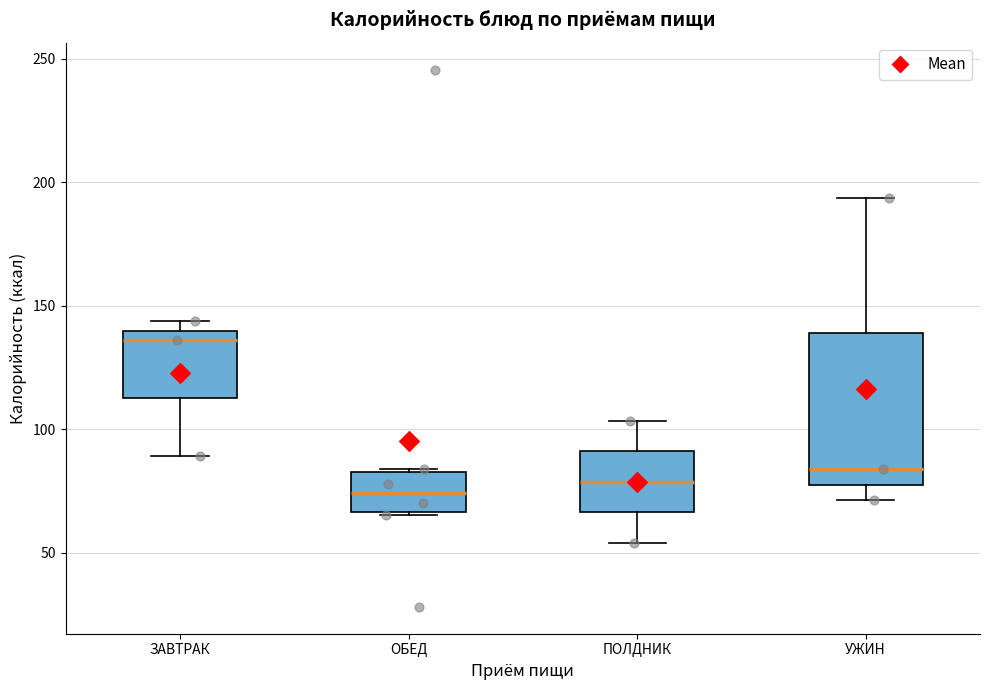

Comparing the boxes themselves (not the whiskers), which one is the tallest?

УЖИН